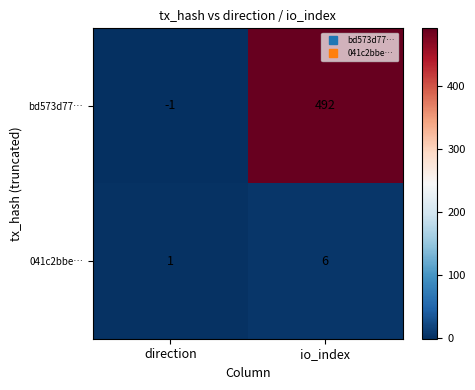

Is it true that 041c2bbe… equals 10 at io_index?

False